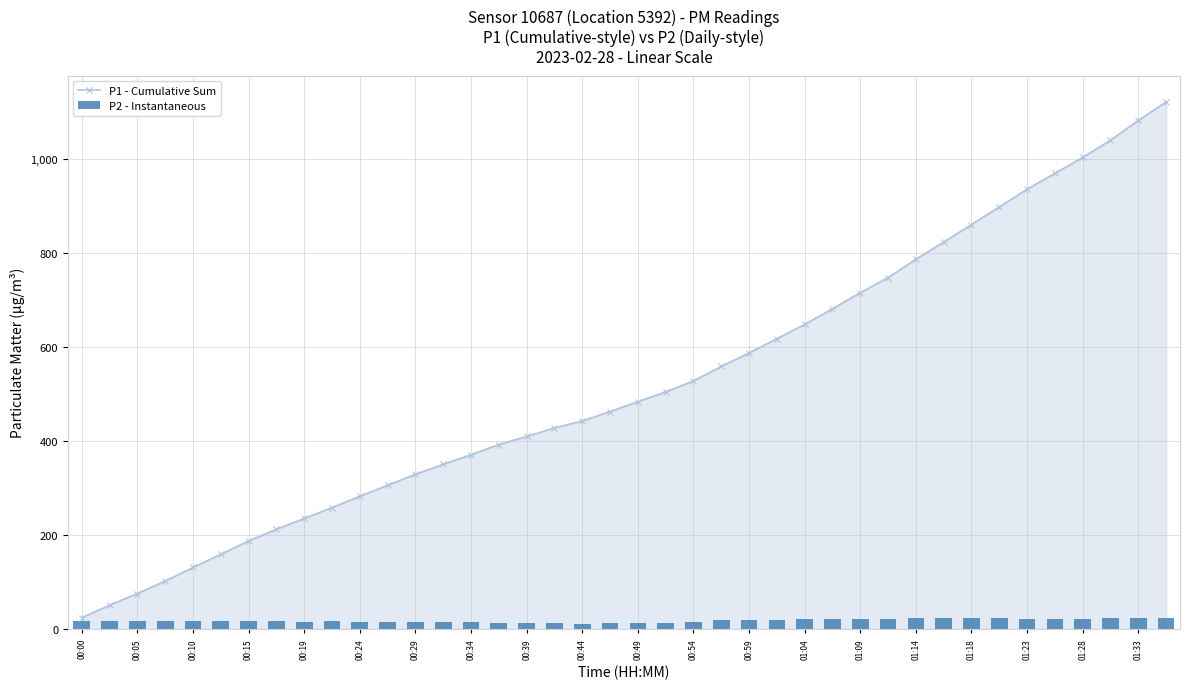

Does the chart contain any negative values?

No